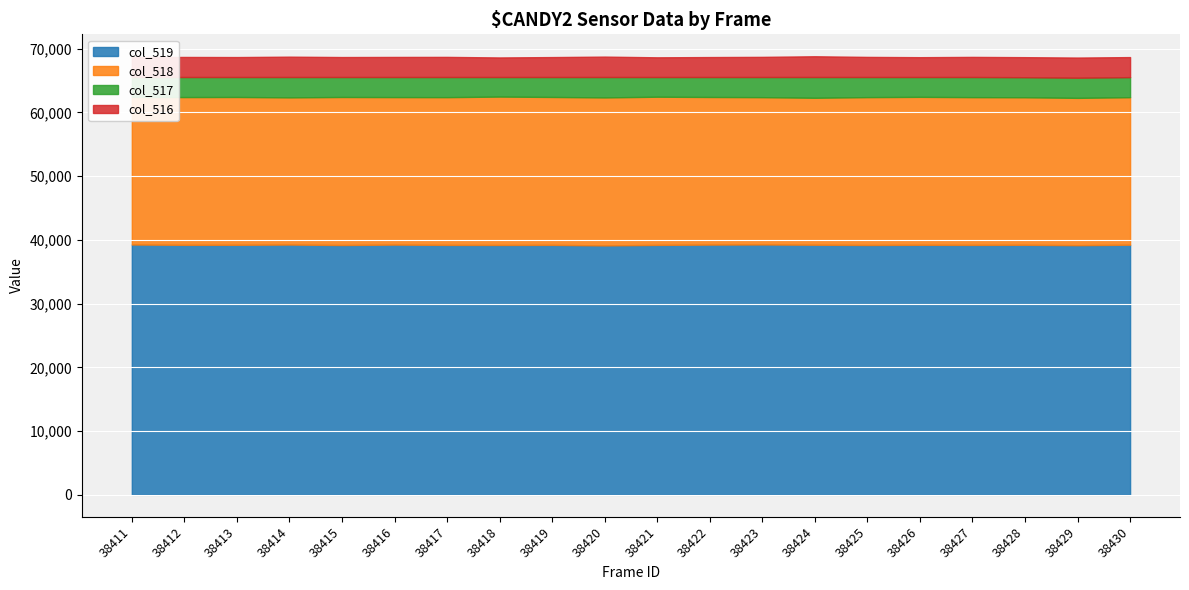

What is the highest value of the col_516 series?

3255